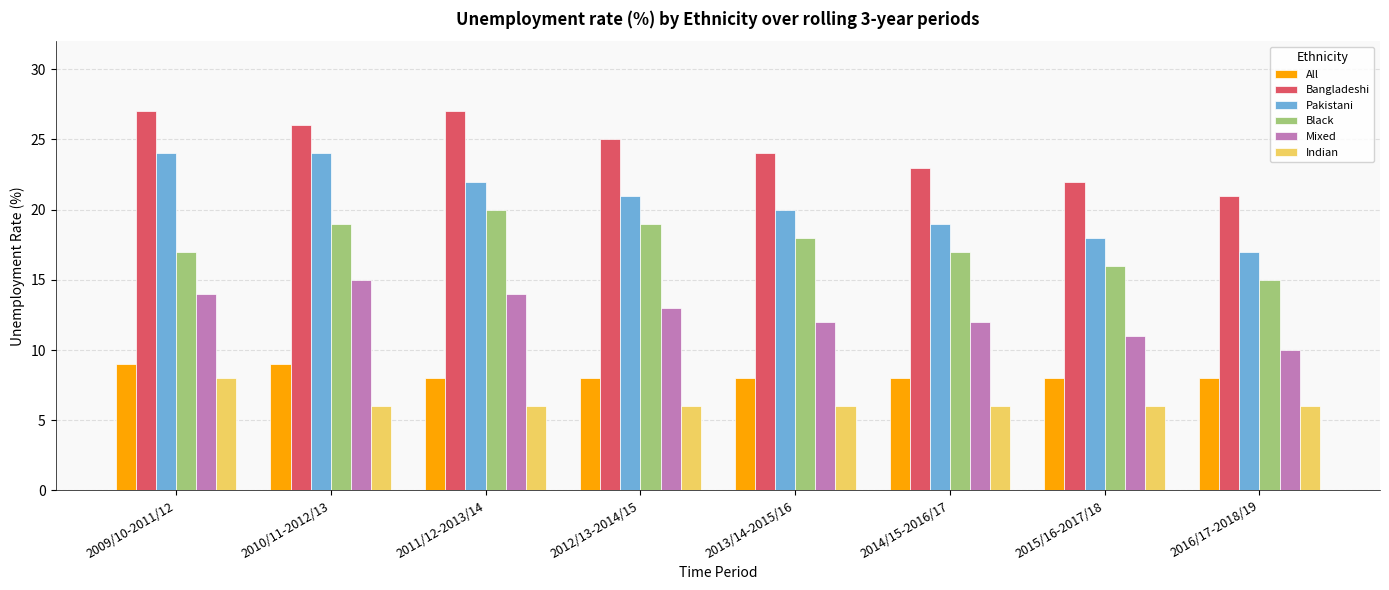

What is the sum of the All values at 2010/11-2012/13 and 2014/15-2016/17?

17